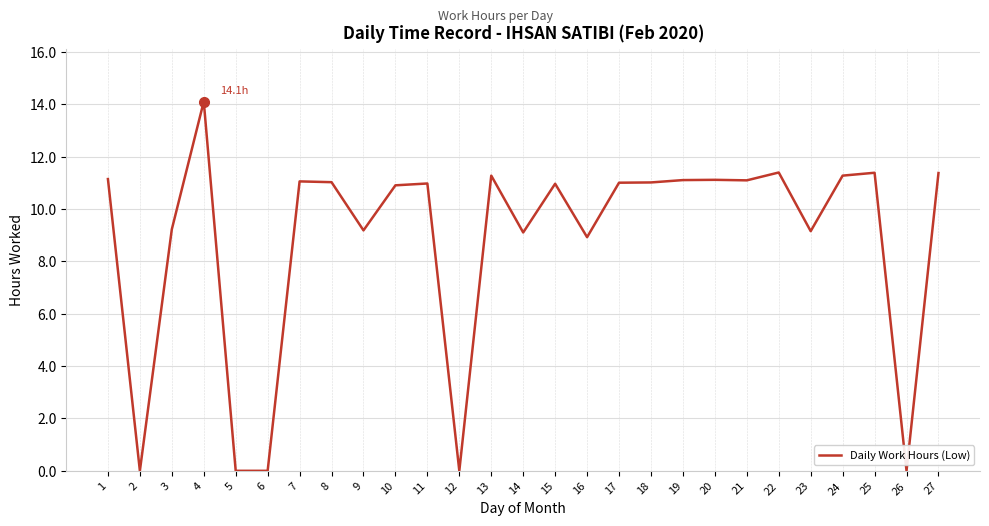

At which category does the data reach its first local peak?

4